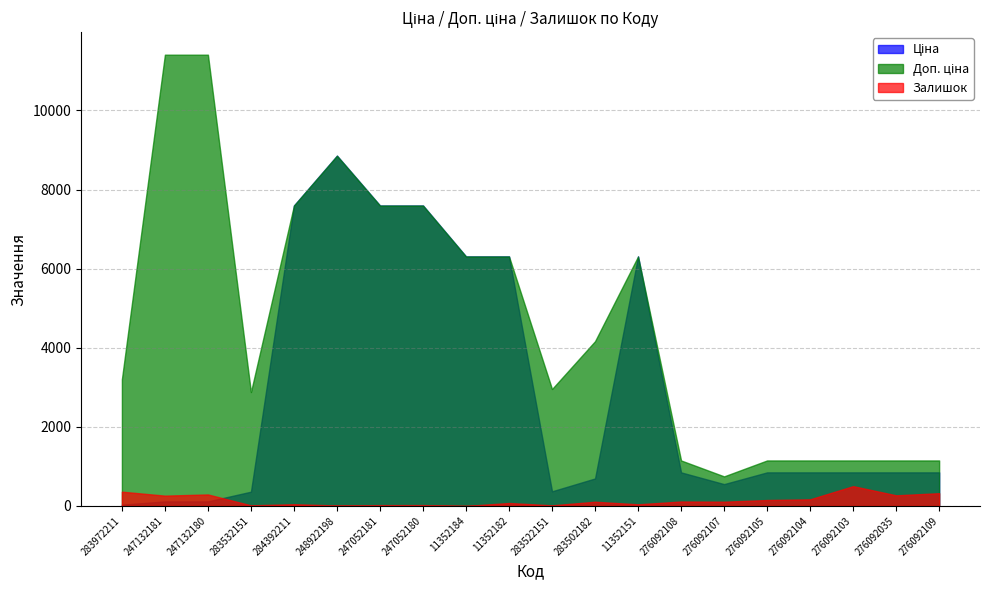

What is the total value across all series at 11352184?

12617.5